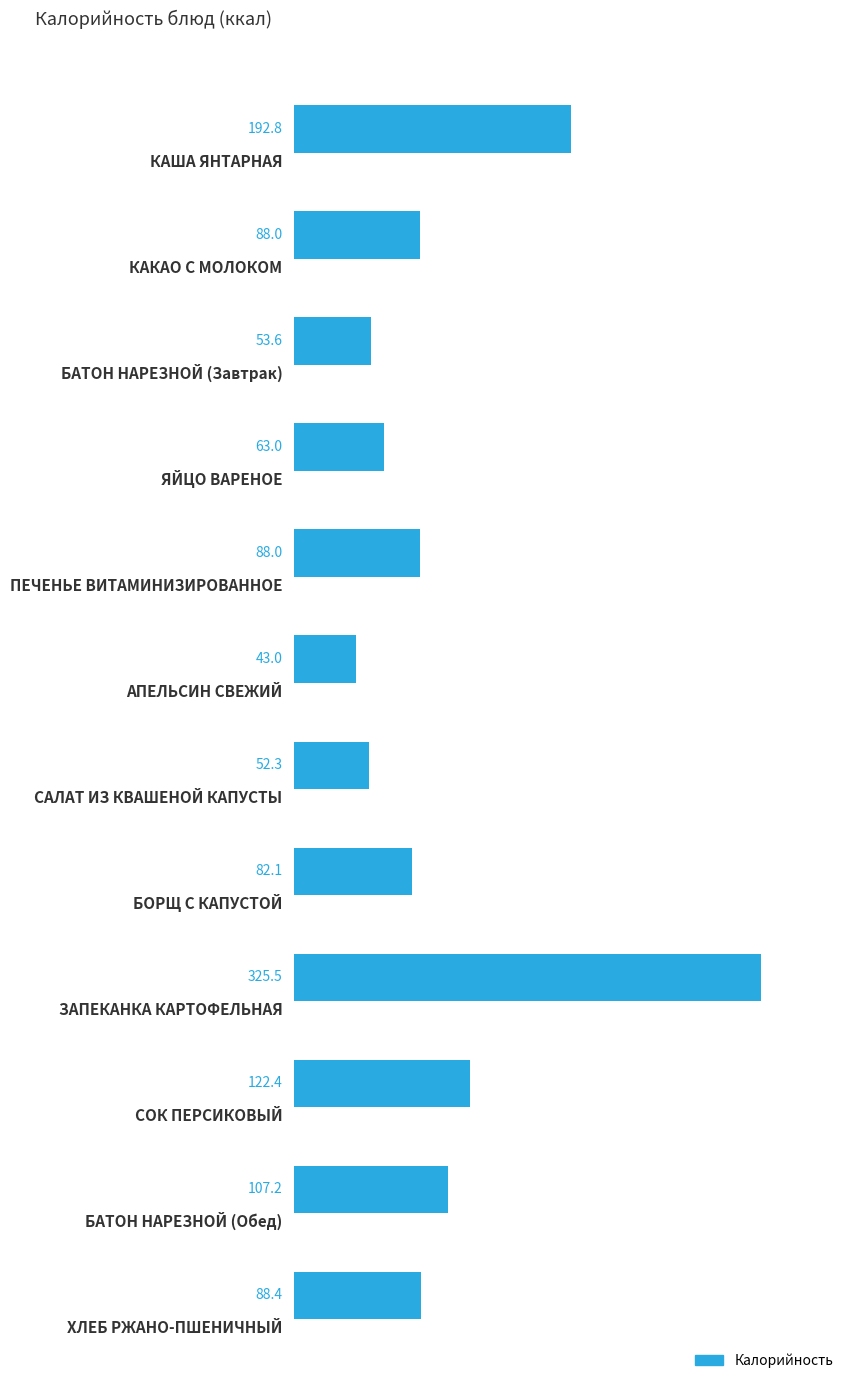

What is the value of the 10th bar from the top?

122.4